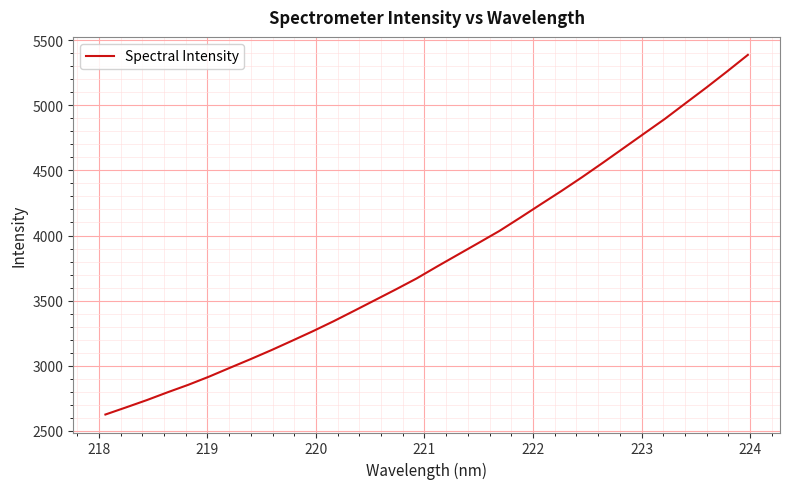

What is the minimum value shown in the chart?

2626.3